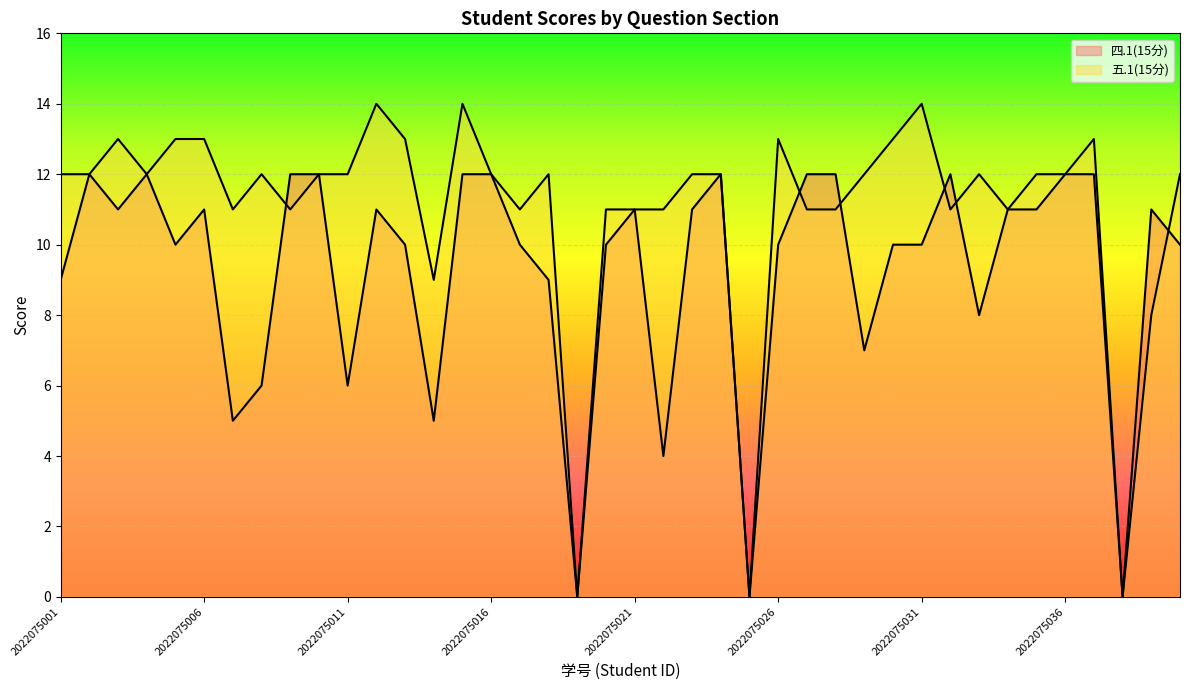

What are all the series names shown in the legend?

四.1(15分), 五.1(15分)